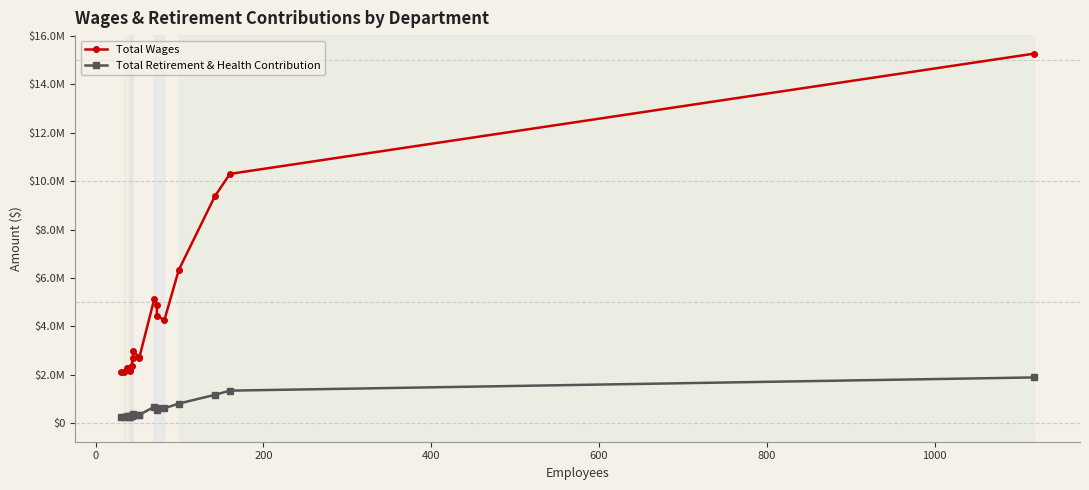

How many lines are shown in the chart?

2